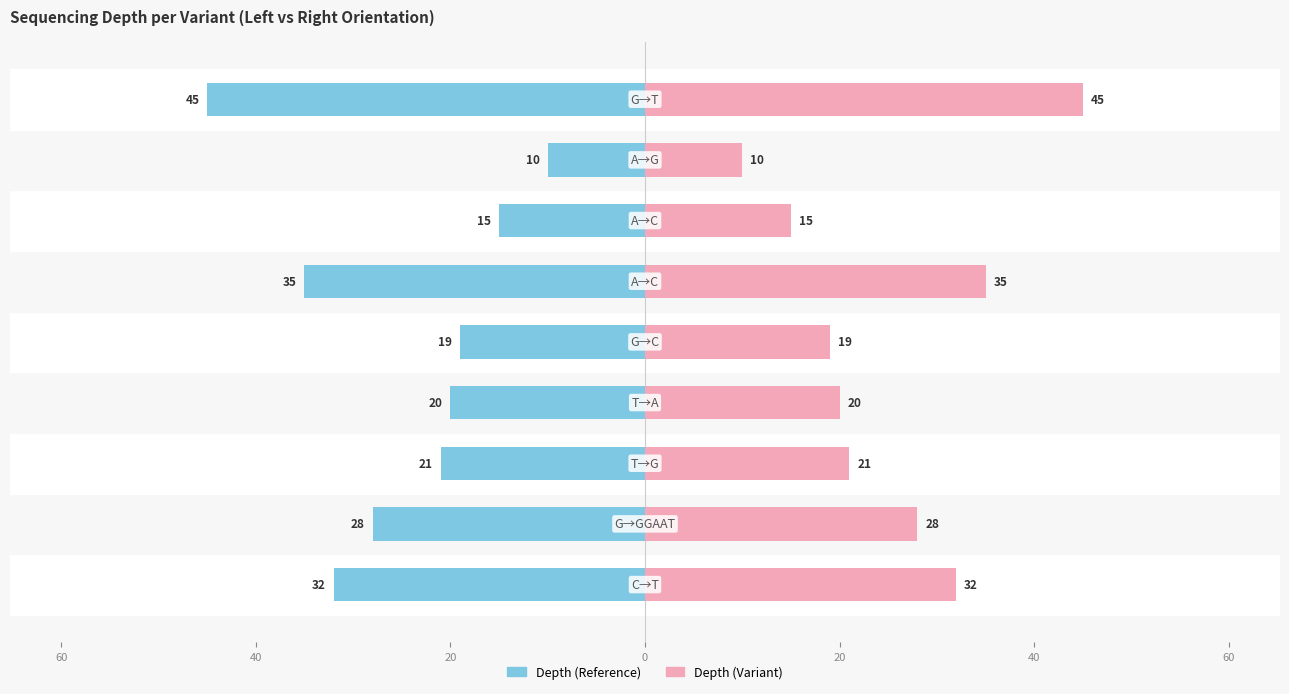

What is the average value of the depth (right) series?

25